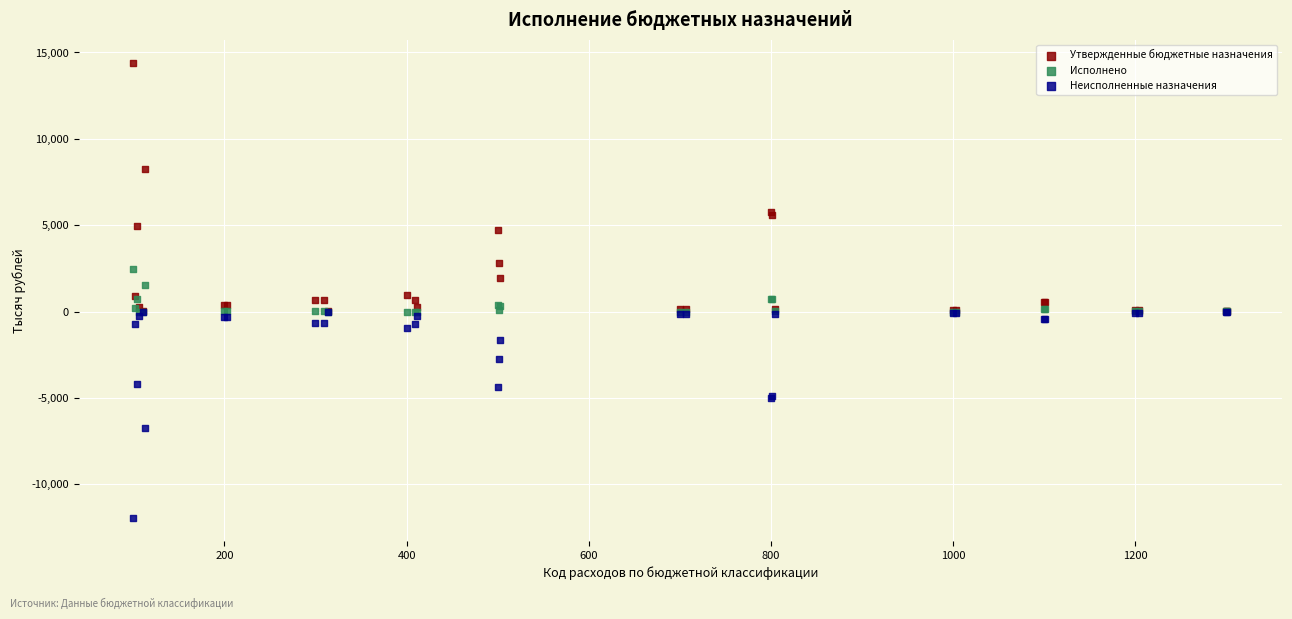

Which series reaches the maximum Y coordinate?

Утвержденные бюджетные назначения